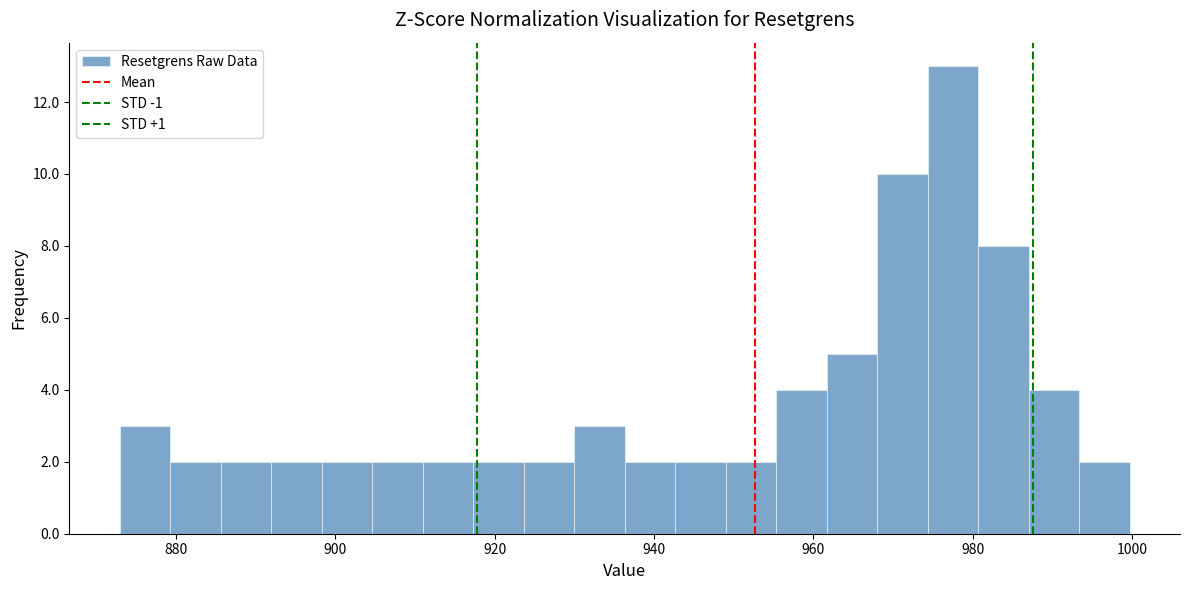

Around what value on the x-axis is the tallest bar? Give the approximate position of its centre, as read against the axis.

978